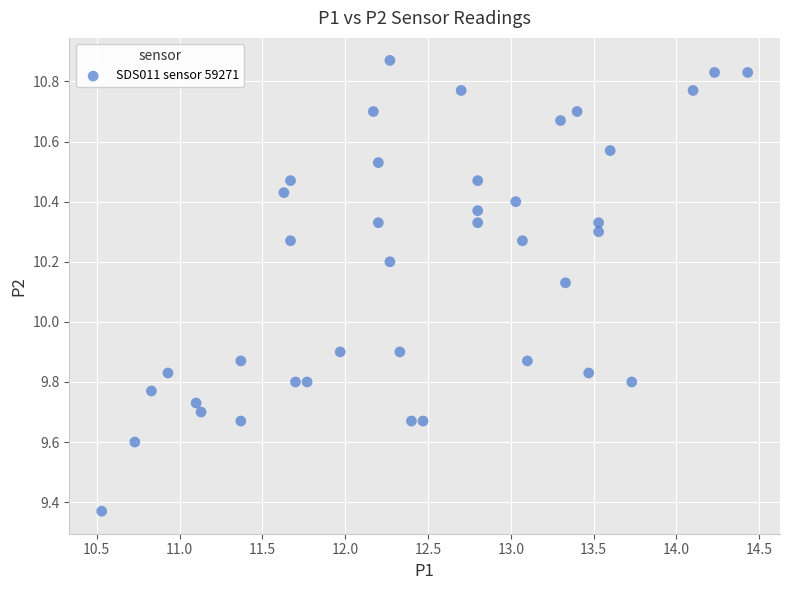

What is the range of Y values (max minus min)?

1.5